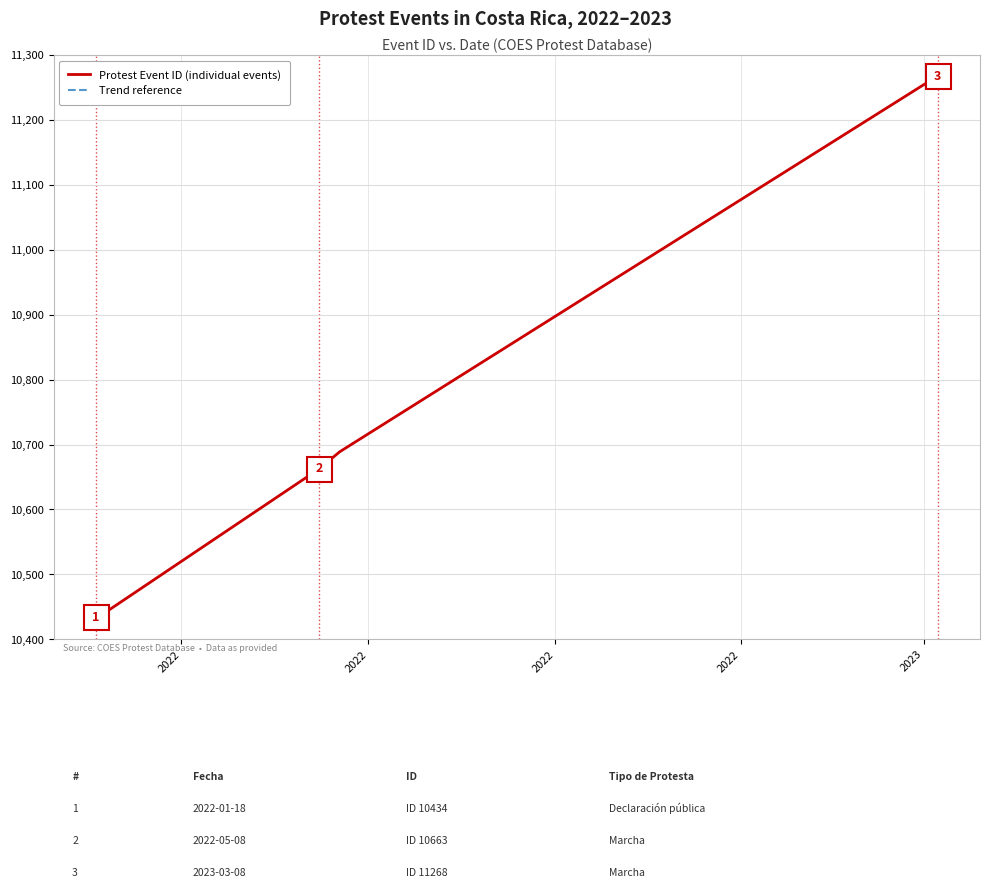

Count the number of categories in the chart.

7